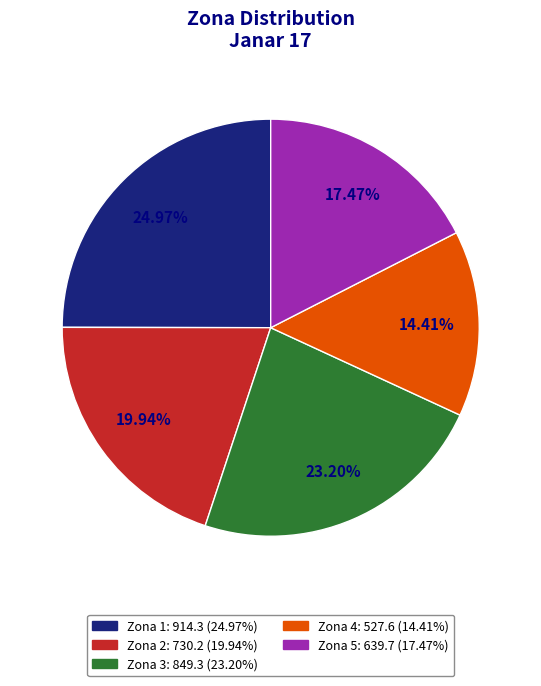

What percentage is the Zona 4 slice, to the nearest percent?

14%